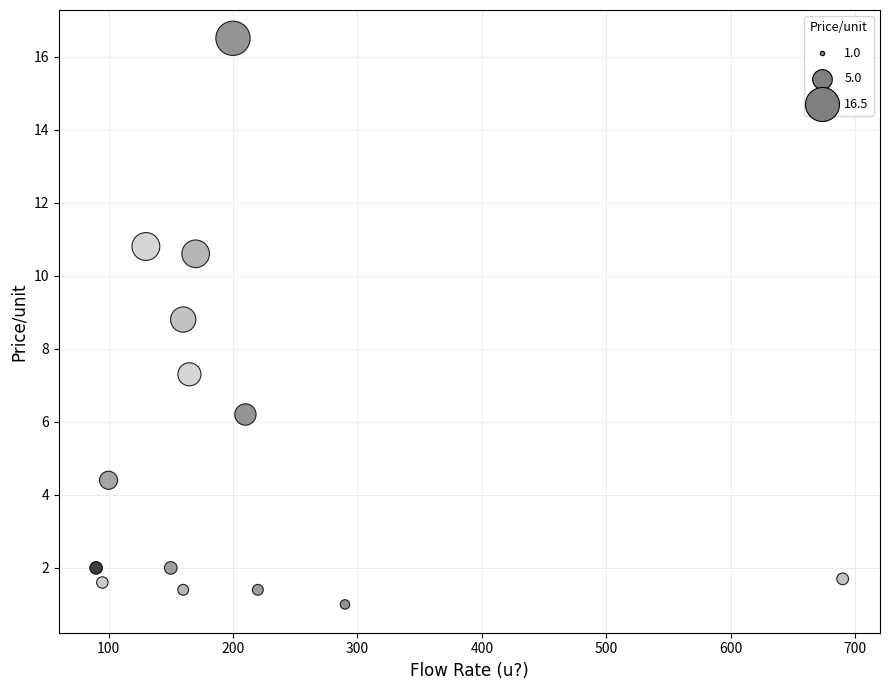

What is the range of Y values (max minus min)?

15.5